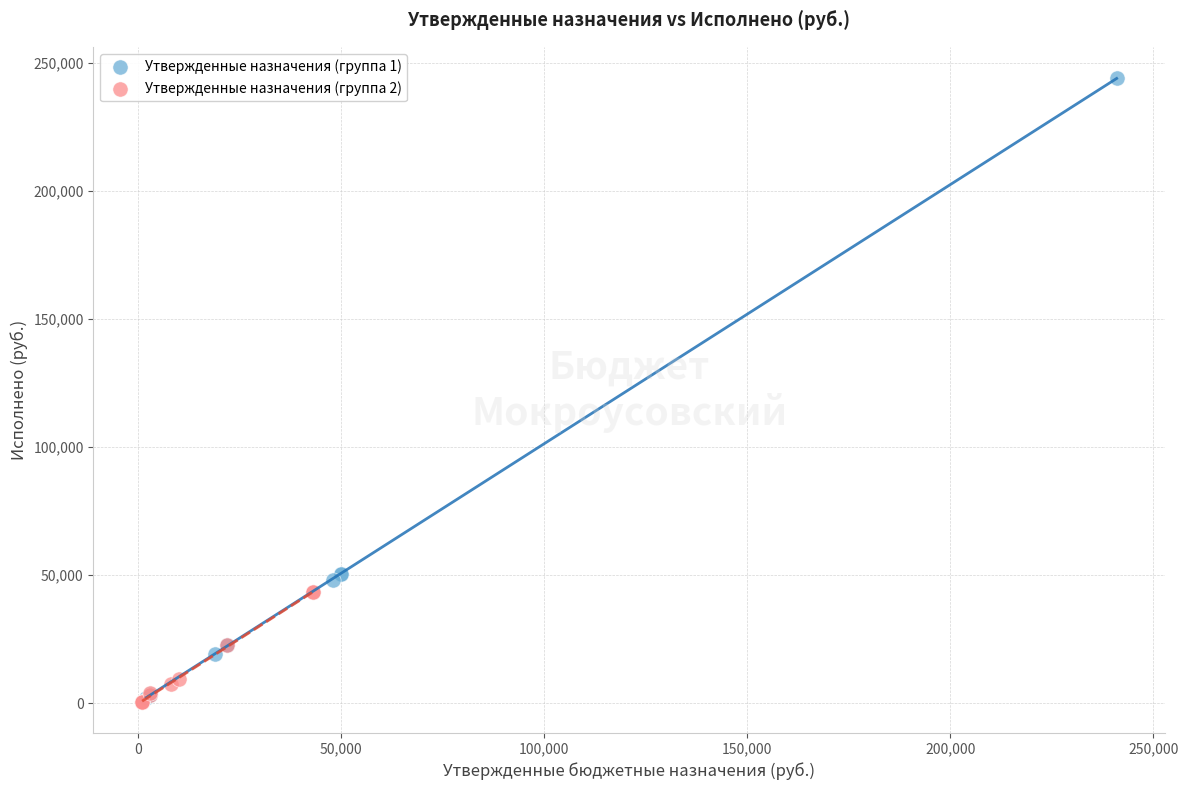

Which series has the largest Y range (max minus min)?

Утвержденные назначения (группа 1)